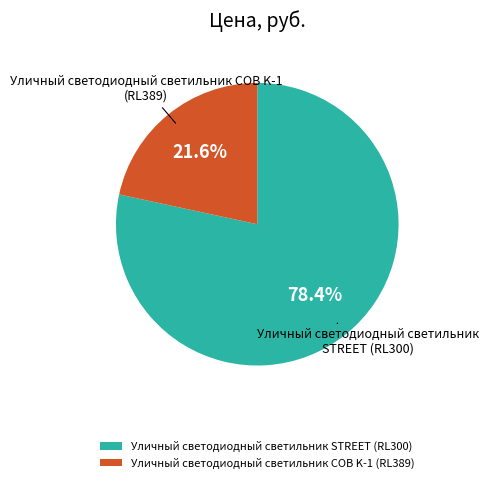

Do Уличный светодиодный светильник COB K-1 (RL389) and Уличный светодиодный светильник STREET (RL300) together represent more than half of the pie?

Yes